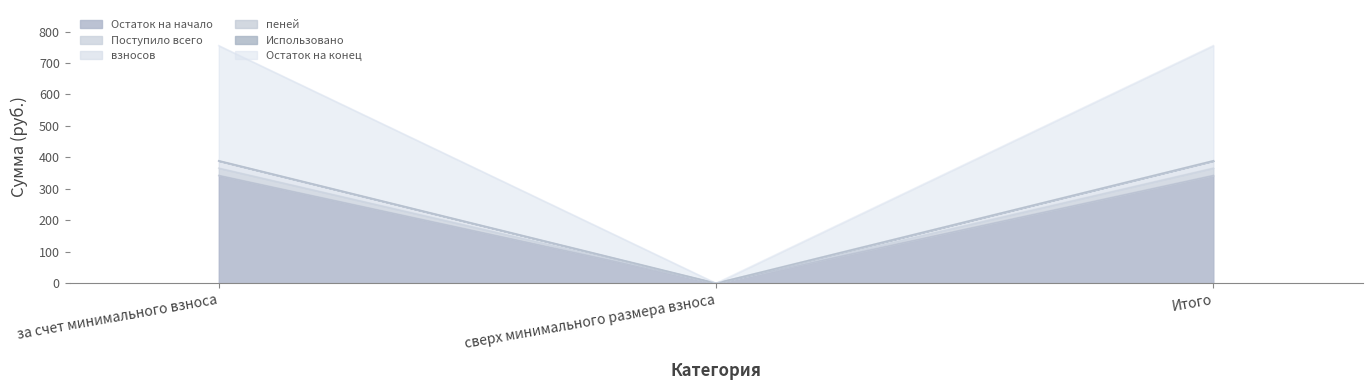

Is it true that Остаток на начало equals 131.0 at сверх минимального размера взноса?

False